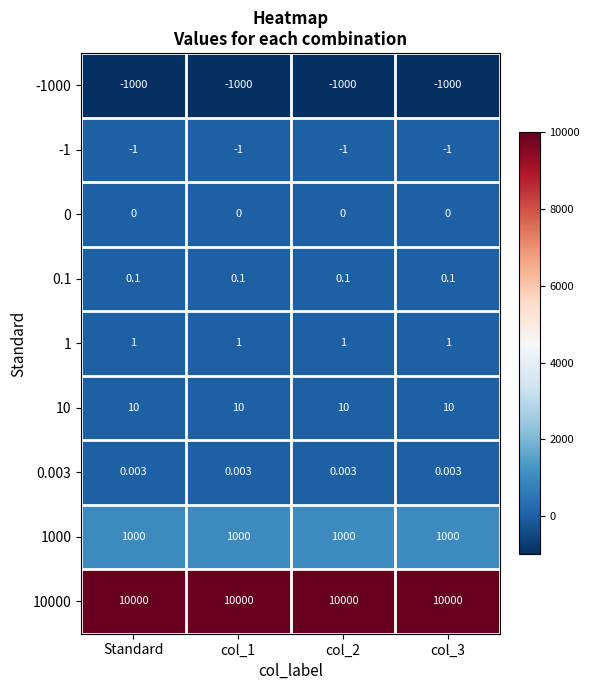

What is the difference between the highest and lowest values at Standard?

11000.0